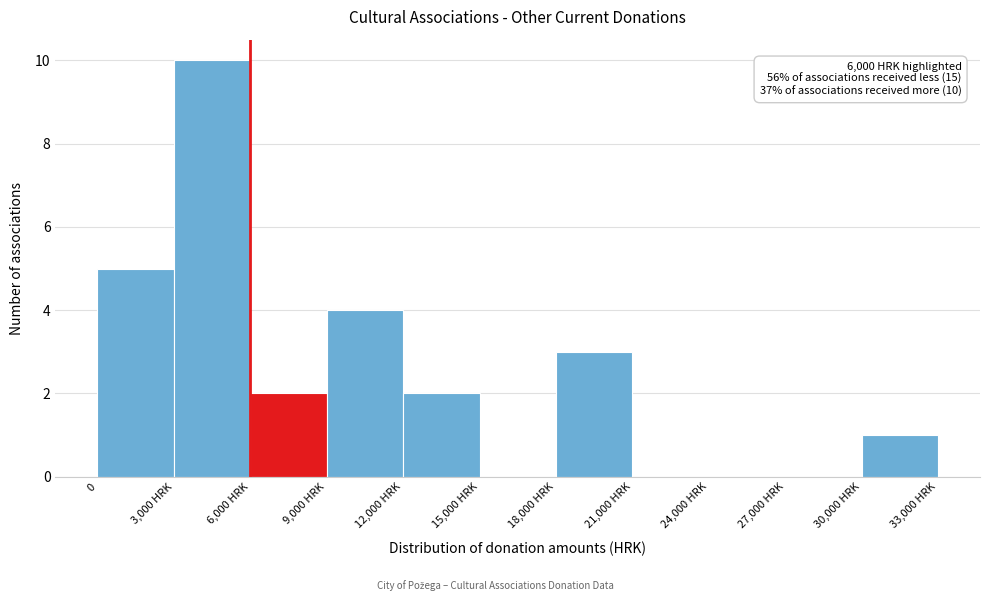

Reading left to right, transcribe all the data shown in this chart.

0=5	3,000 HRK=10	6,000 HRK=2	9,000 HRK=4	12,000 HRK=2	15,000 HRK=0	18,000 HRK=3	21,000 HRK=0	24,000 HRK=0	27,000 HRK=0	30,000 HRK=1